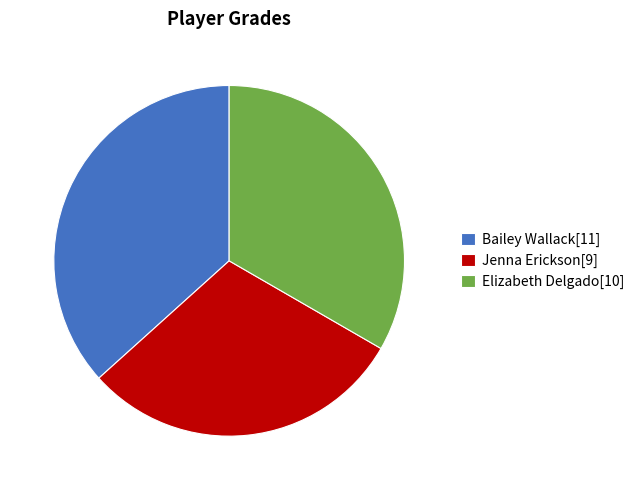

Is it true that Jenna Erickson[9] is 23% of the pie?

False